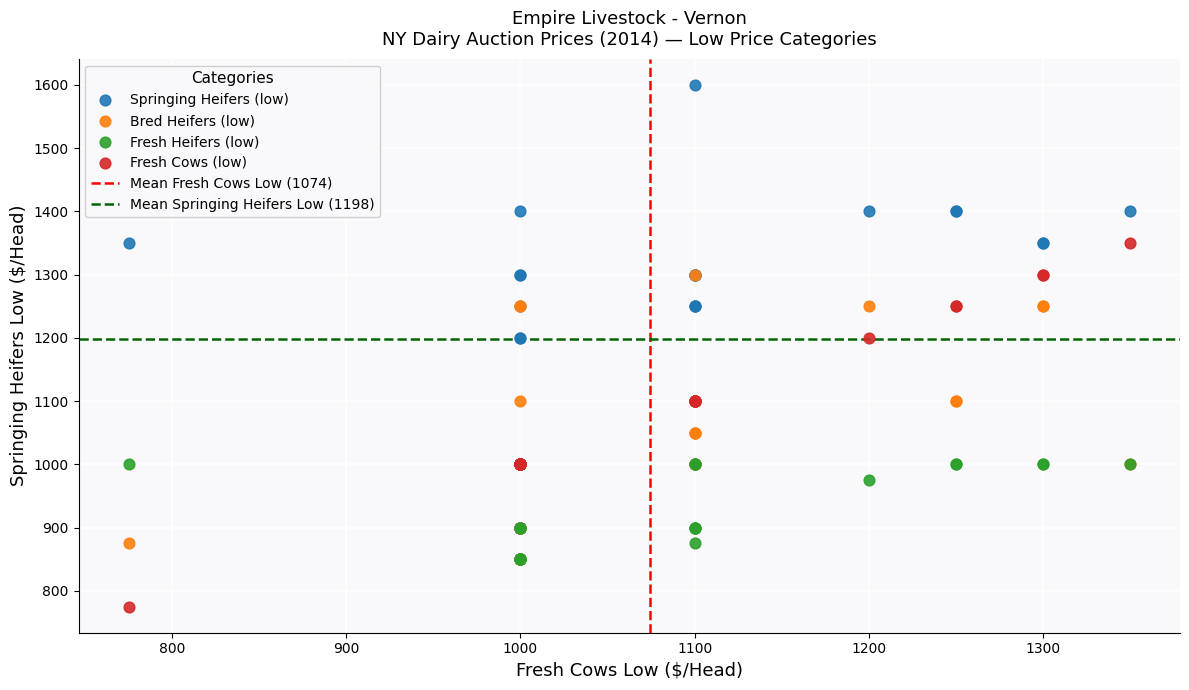

Which series has the largest Y range (max minus min)?

Springing Heifers (low)